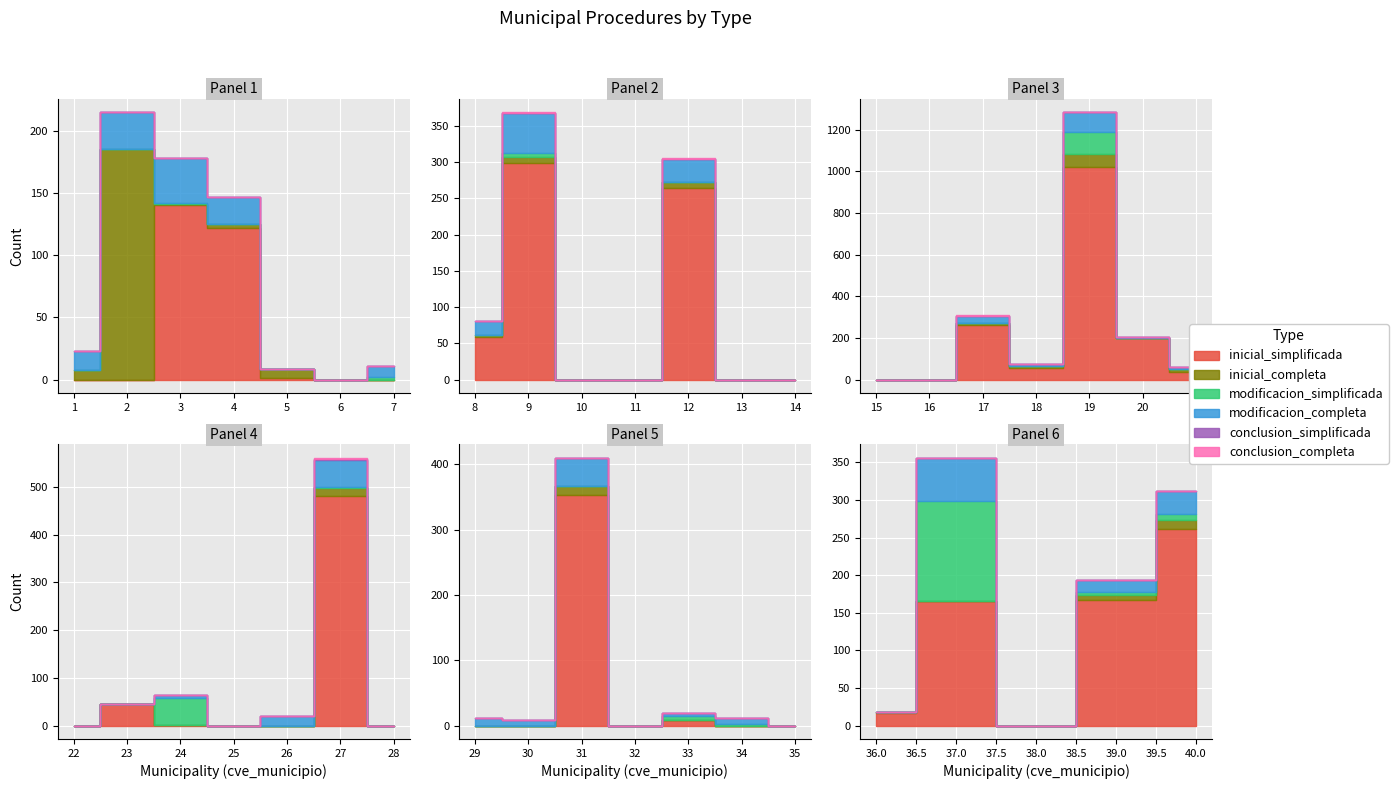

At which label does conclusion_completa reach its peak?

17